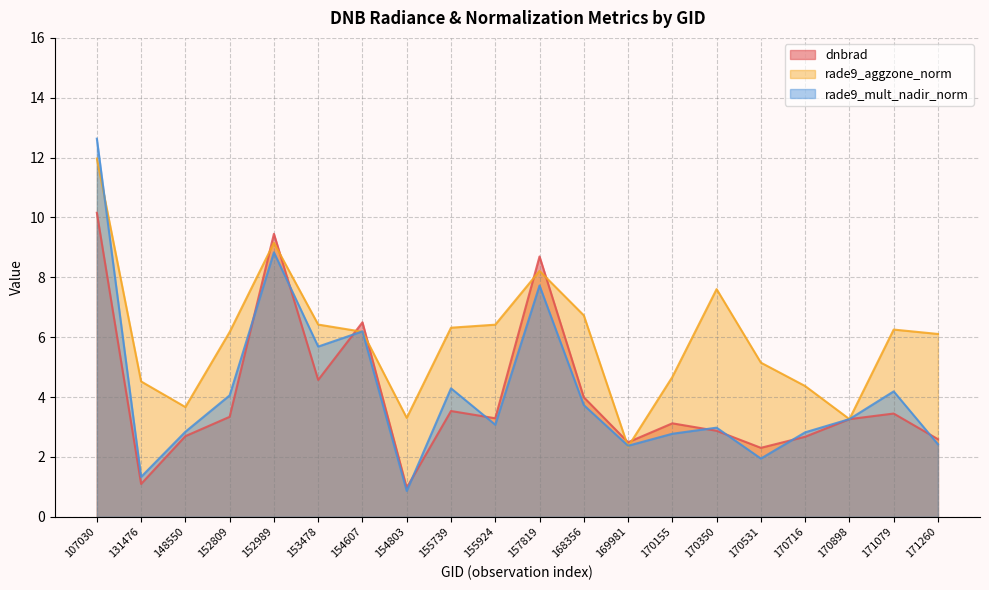

At which label does rade9_aggzone_norm reach its minimum?

169981